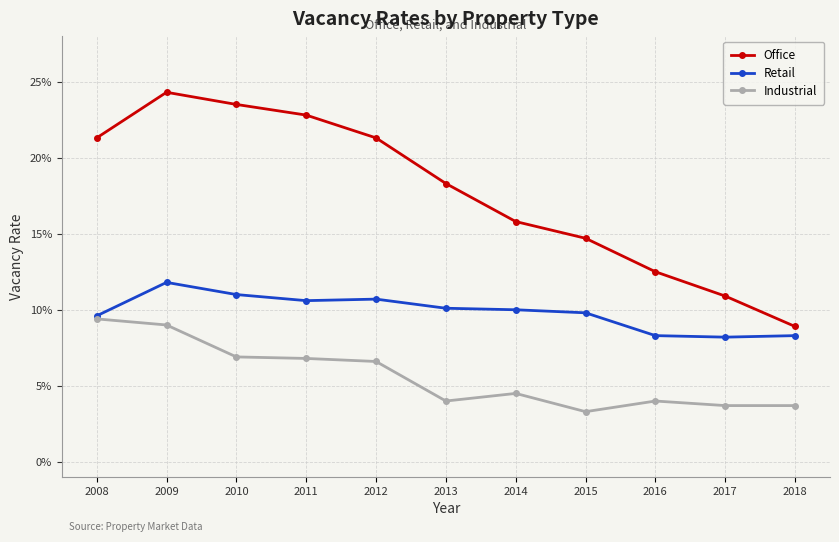

Which series changed the most between 2012 and 2017?

Office